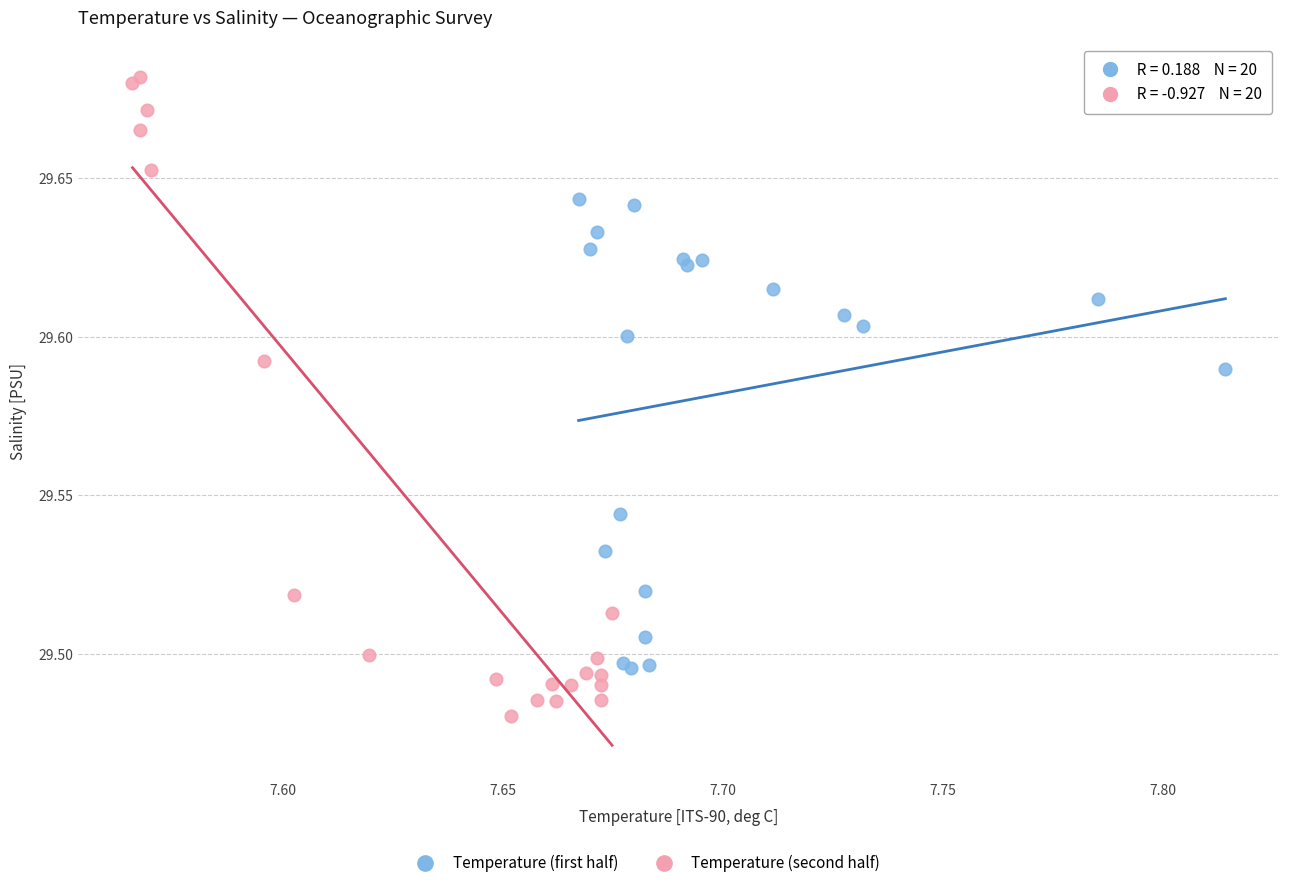

Which series contains the lowest Y value?

Temperature (second half)